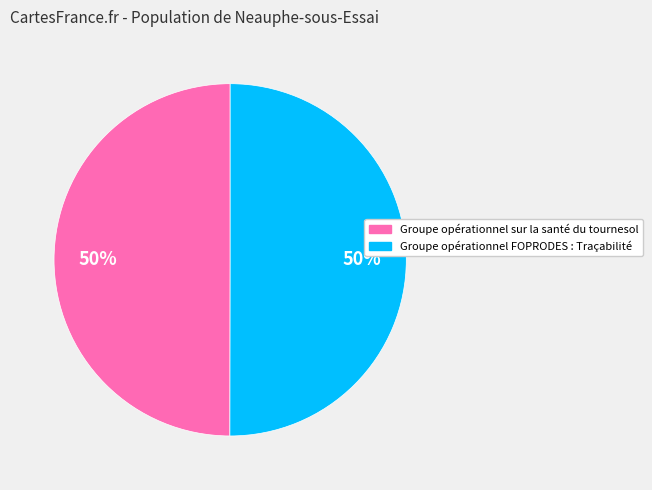

What percentage is the Groupe opérationnel FOPRODES : Traçabilité slice, to the nearest percent?

50%